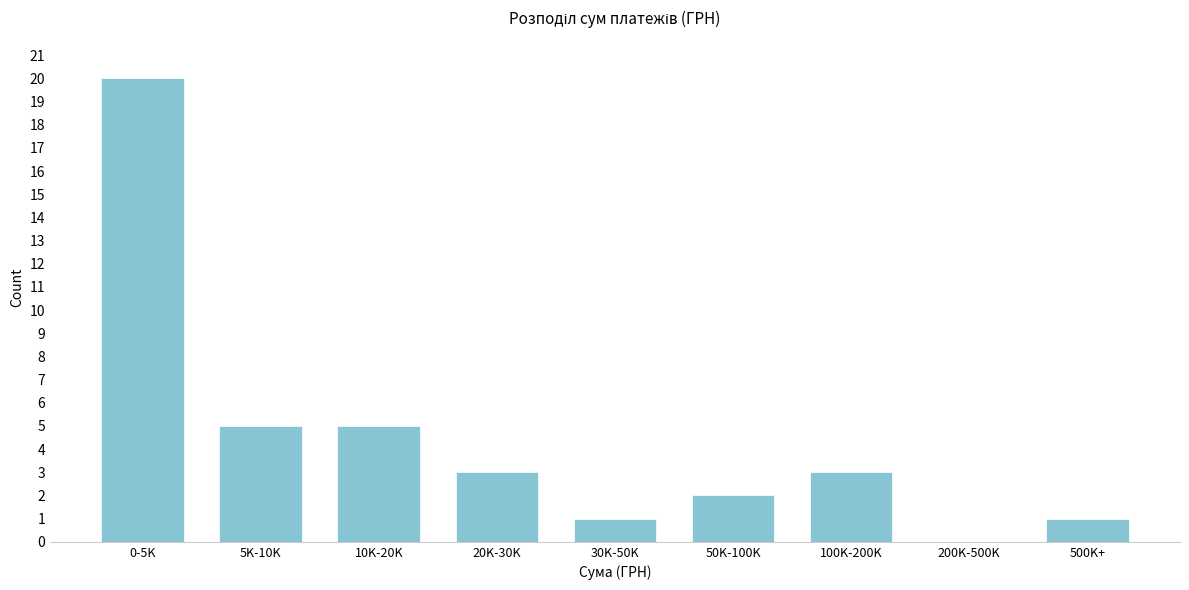

Reading left to right, extract all data points from this chart.

0-5K=20	5K-10K=5	10K-20K=5	20K-30K=3	30K-50K=1	50K-100K=2	100K-200K=3	200K-500K=0	500K+=1